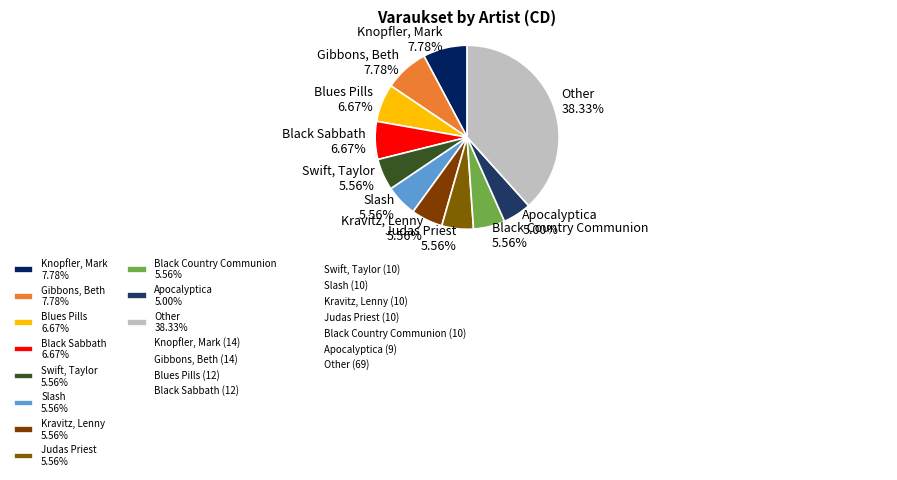

Is there any slice that represents more than half of the pie?

No